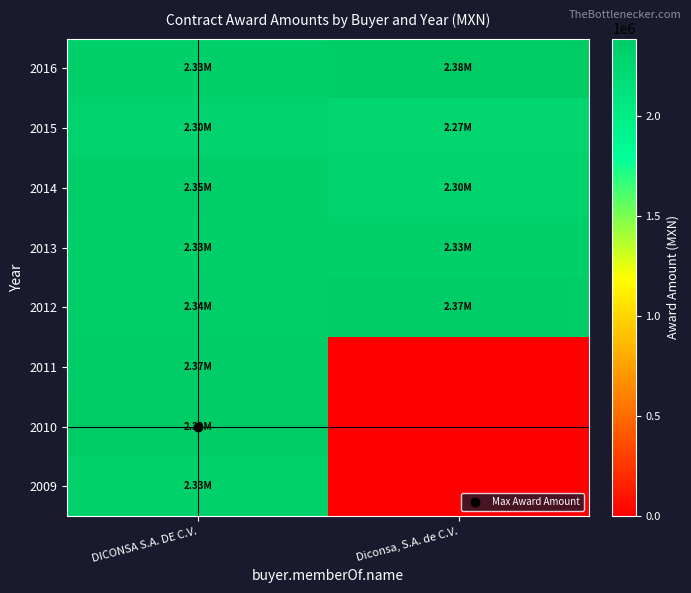

Reading left to right, what are all the values shown in this chart?

2009: DICONSA S.A. DE C.V.=2325844.8	Diconsa, S.A. de C.V.=0.0
2010: DICONSA S.A. DE C.V.=2389125.6	Diconsa, S.A. de C.V.=0.0
2011: DICONSA S.A. DE C.V.=2374560.0	Diconsa, S.A. de C.V.=0.0
2012: DICONSA S.A. DE C.V.=2340900.0	Diconsa, S.A. de C.V.=2365200.0
2013: DICONSA S.A. DE C.V.=2332800.0	Diconsa, S.A. de C.V.=2332800.0
2014: DICONSA S.A. DE C.V.=2354915.0	Diconsa, S.A. de C.V.=2304360.0
2015: DICONSA S.A. DE C.V.=2296800.0	Diconsa, S.A. de C.V.=2268000.0
2016: DICONSA S.A. DE C.V.=2334906.0	Diconsa, S.A. de C.V.=2376000.0